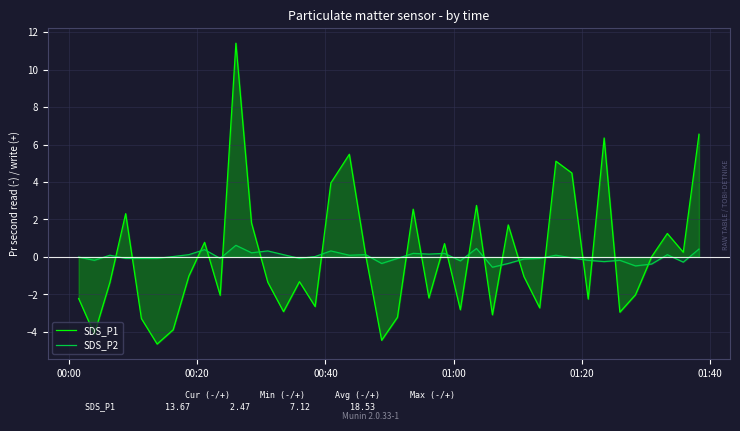

Rank the series by their maximum value, from highest to lowest.

SDS_P1, SDS_P2